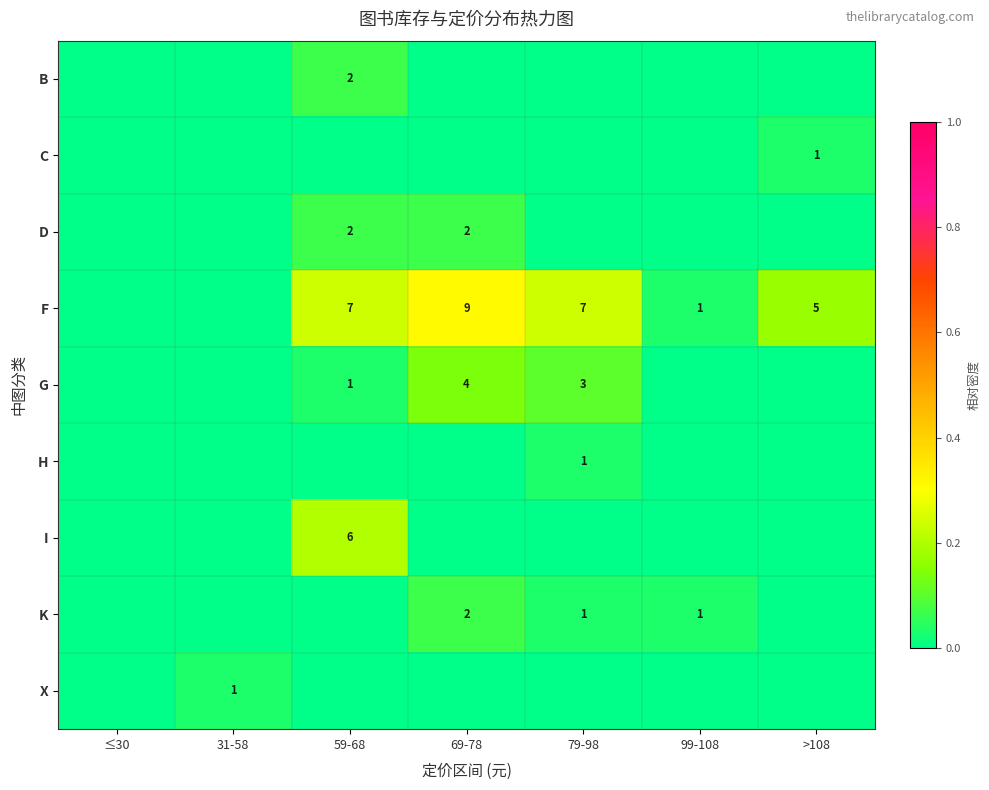

At how many categories does at least one series exceed 0?

6